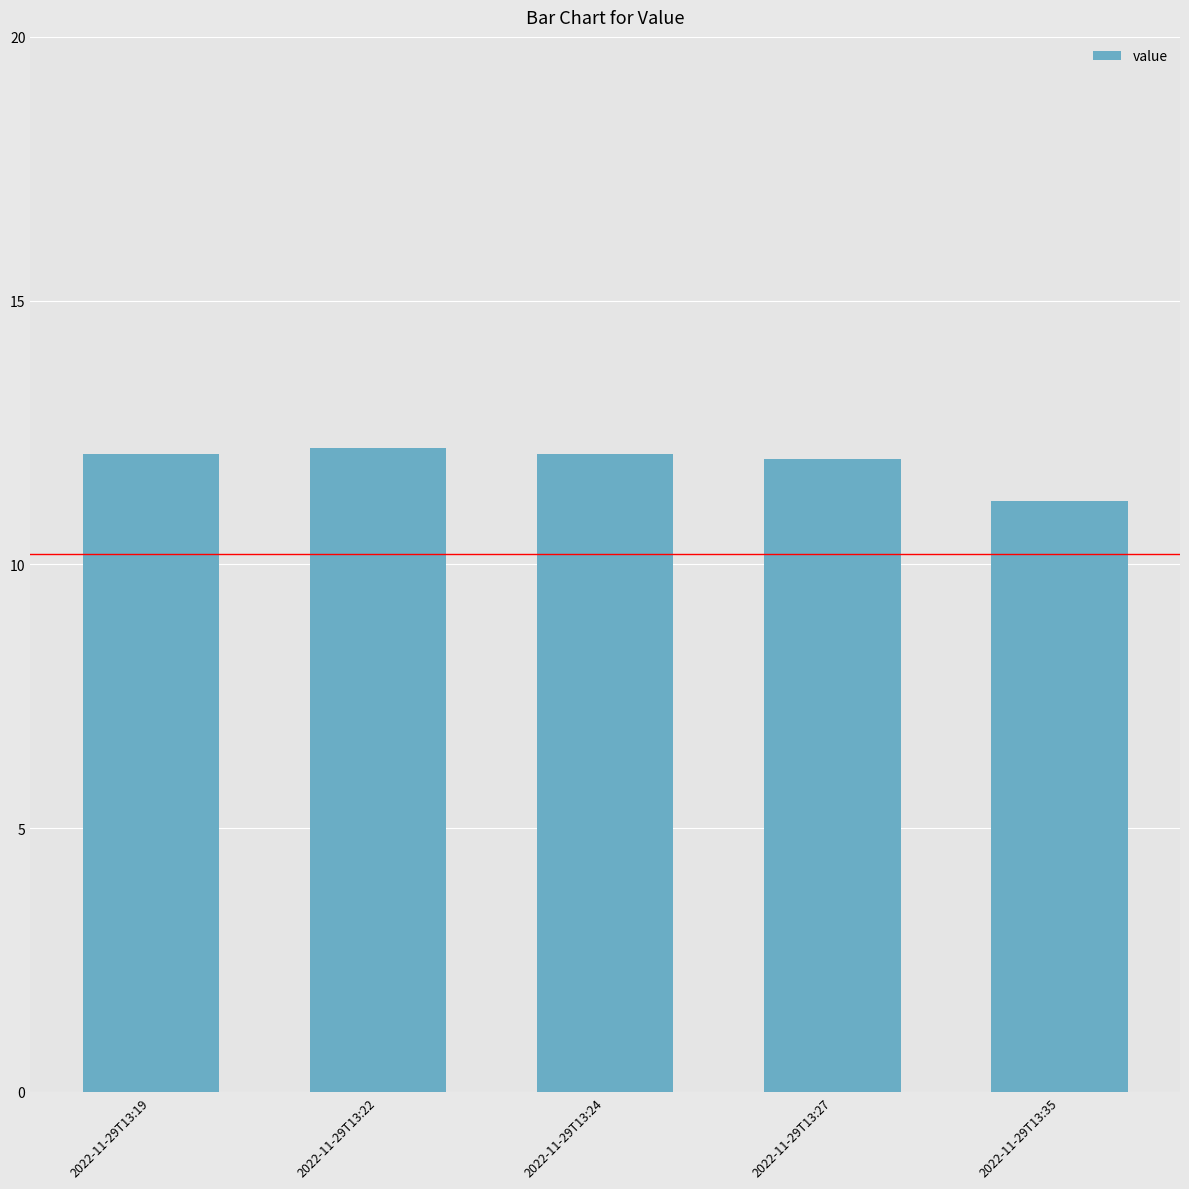

True or false: the data shows 17.5 at 2022-11-29T13:27.

False